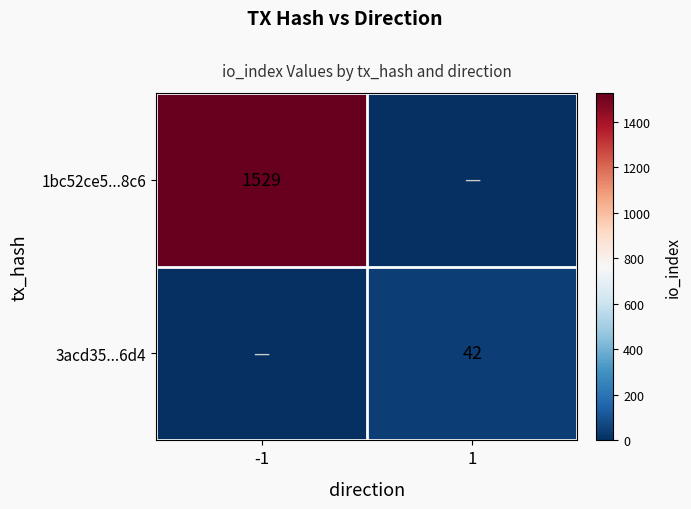

The 3acd35...6d4 series shows 42 at 1. True or false?

True